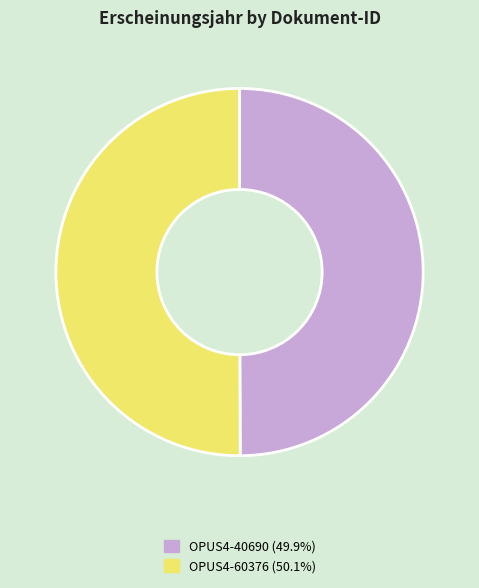

Approximately how many times larger is the value at OPUS4-60376 (50.1%) compared to OPUS4-40690 (49.9%)?

1.0